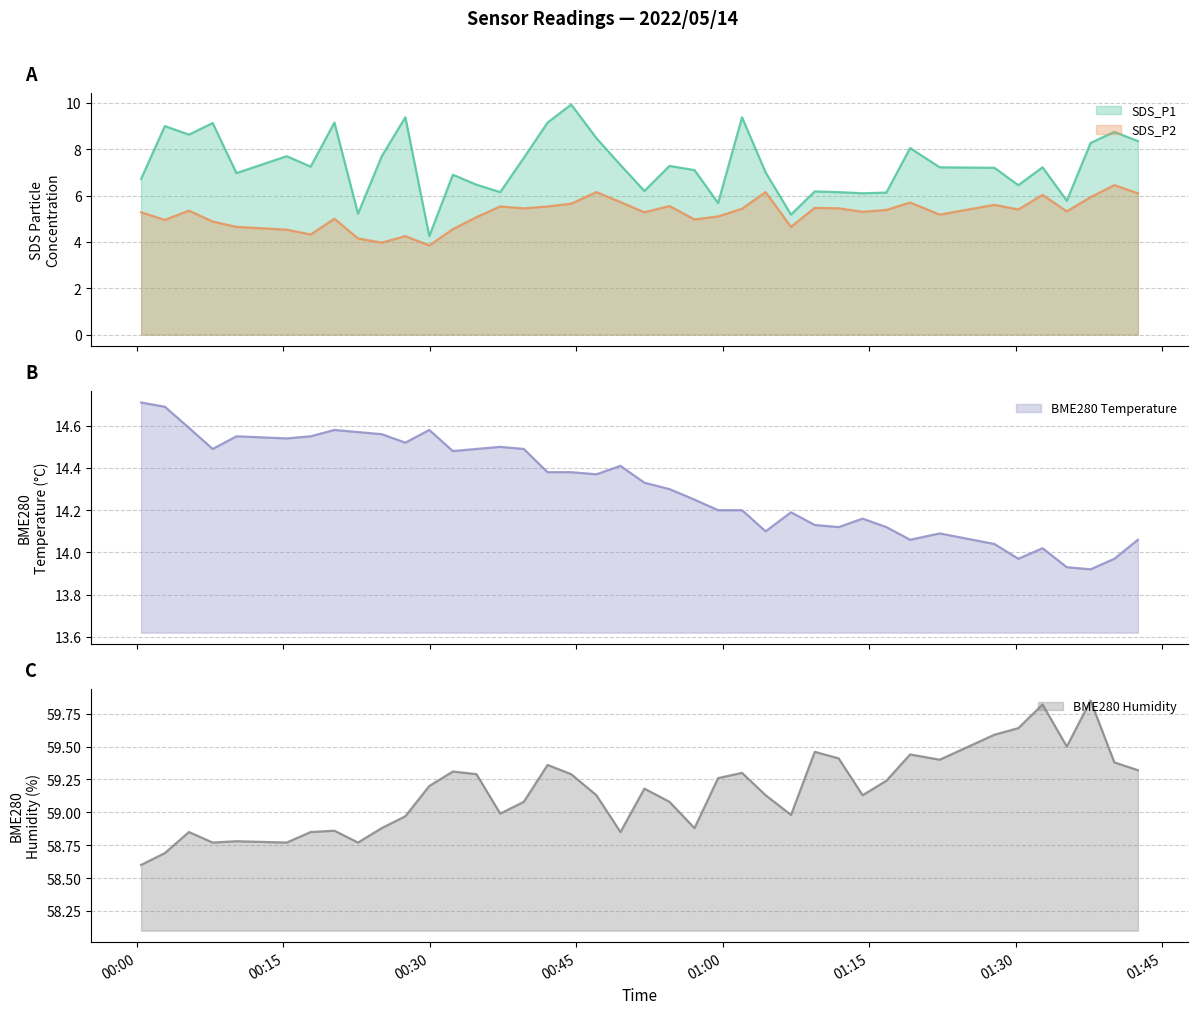

Rank the categories by SDS_P2 value from lowest to highest.

2022/05/14 00:29:56, 2022/05/14 00:25:04, 2022/05/14 00:22:38, 2022/05/14 00:27:29, 2022/05/14 00:17:47, 2022/05/14 00:15:20, 2022/05/14 00:32:21, 2022/05/14 00:10:11, 2022/05/14 01:06:59, 2022/05/14 00:07:45, 2022/05/14 00:02:51, 2022/05/14 00:57:06, 2022/05/14 00:20:13, 2022/05/14 00:34:46, 2022/05/14 00:59:31, 2022/05/14 01:22:13, 2022/05/14 00:00:25, 2022/05/14 00:51:58, 2022/05/14 01:14:19, 2022/05/14 01:35:14, 2022/05/14 00:05:19, 2022/05/14 01:16:45, 2022/05/14 01:30:16, 2022/05/14 01:01:58, 2022/05/14 00:39:37, 2022/05/14 01:11:52, 2022/05/14 01:09:25, 2022/05/14 00:37:12, 2022/05/14 00:42:03, 2022/05/14 00:54:32, 2022/05/14 01:27:49, 2022/05/14 00:44:28, 2022/05/14 01:19:11, 2022/05/14 00:49:31, 2022/05/14 01:37:40, 2022/05/14 01:32:45, 2022/05/14 01:42:31, 2022/05/14 00:47:03, 2022/05/14 01:04:23, 2022/05/14 01:40:06